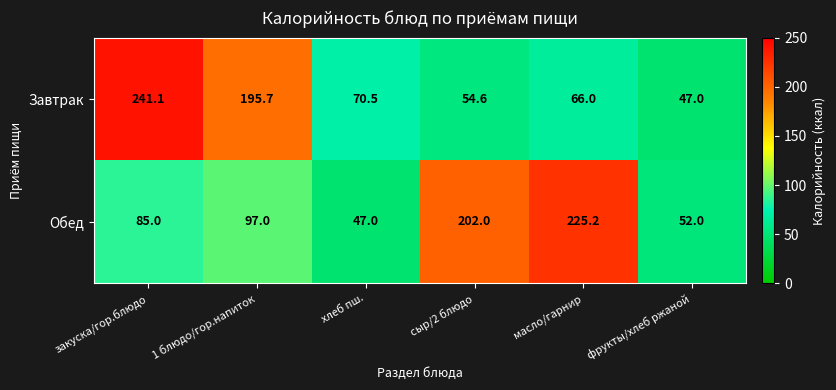

Reading left to right, what are all the values shown in this chart?

Завтрак: закуска/гор.блюдо=241.1	1 блюдо/гор.напиток=195.7	хлеб пш.=70.5	сыр/2 блюдо=54.6	масло/гарнир=66.0	фрукты/хлеб ржаной=47.0
Обед: закуска/гор.блюдо=85.0	1 блюдо/гор.напиток=97.0	хлеб пш.=47.0	сыр/2 блюдо=202.0	масло/гарнир=225.2	фрукты/хлеб ржаной=52.0